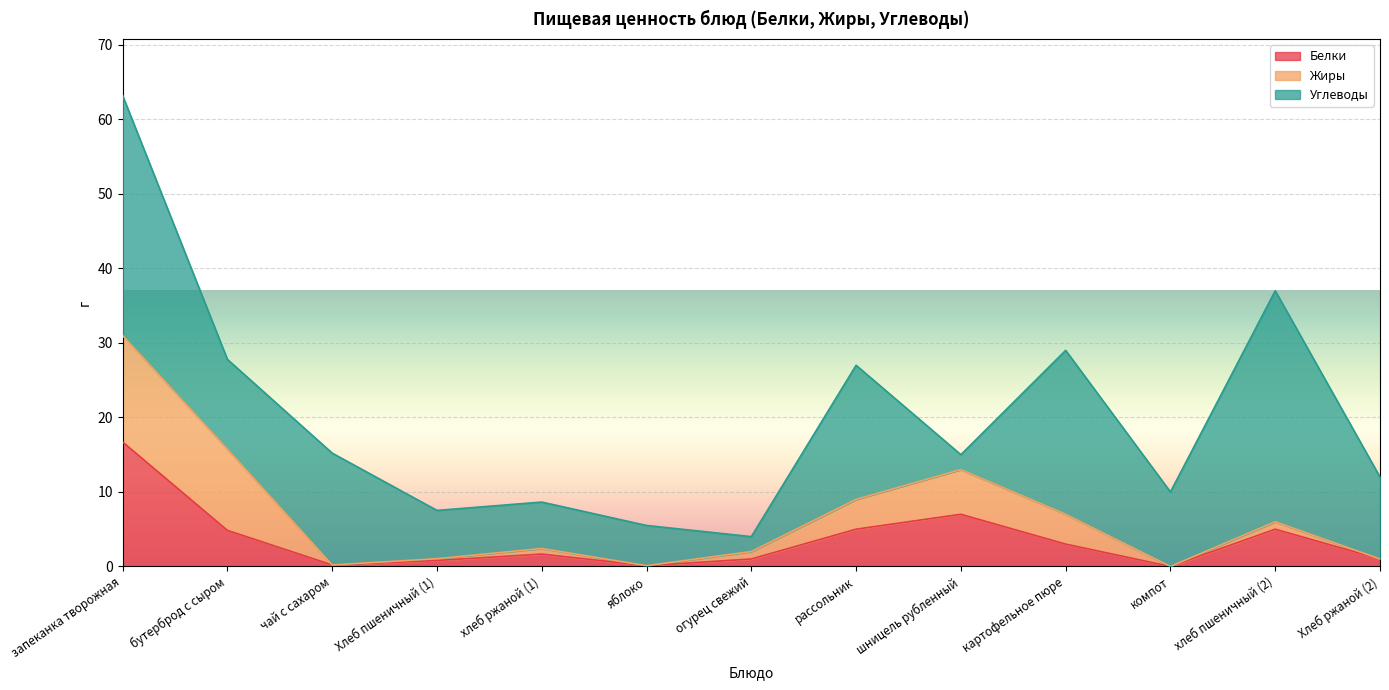

Rank the categories by Белки value from lowest to highest.

компот, яблоко, чай с сахаром, Хлеб пшеничный (1), огурец свежий, Хлеб ржаной (2), хлеб ржаной (1), картофельное пюре, бутерброд с сыром, рассольник, хлеб пшеничный (2), шницель рубленный, запеканка творожная